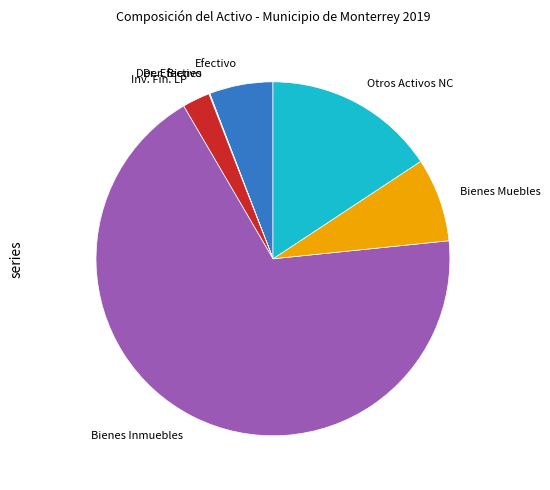

True or false: Bienes Inmuebles accounts for 61% of the total.

False